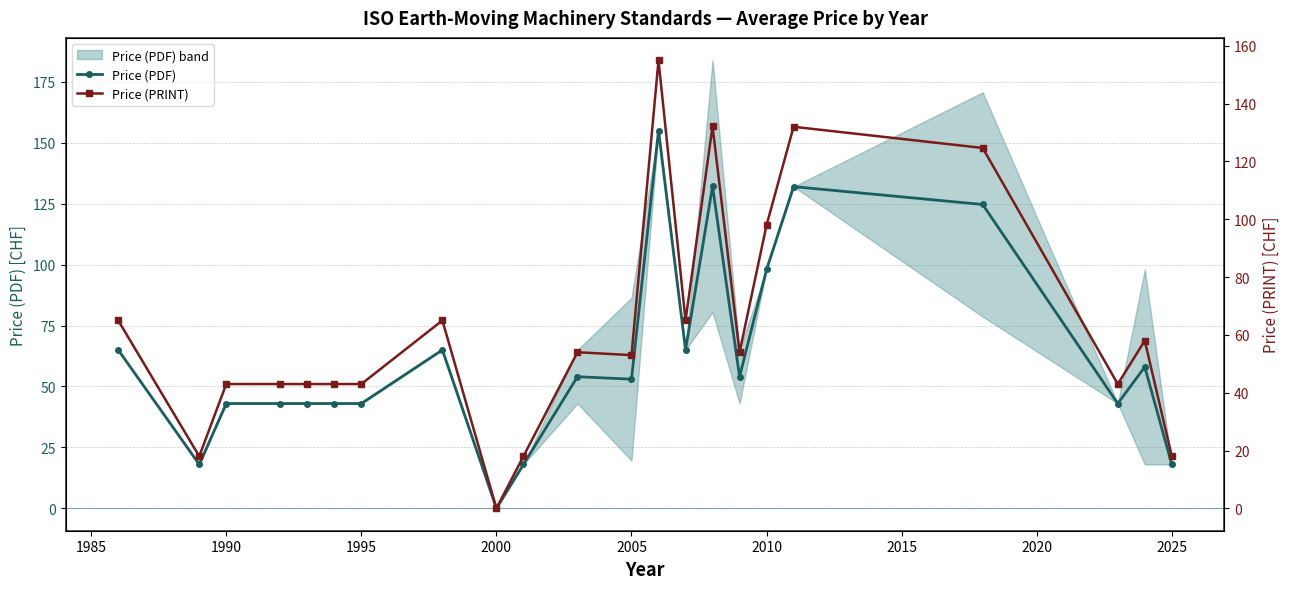

True or false: Price (PDF) has more than 1 points higher than both neighbors.

True